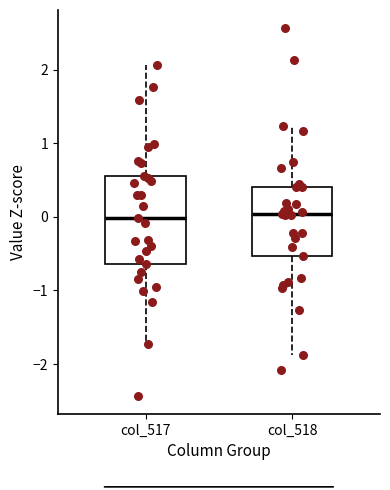

Reading left to right, transcribe this box plot: for each box, give where its median line is, the range the box spans, and where its two whiskers end, as read against the y-axis. The values are not printed on the chart, so give them approximately, as read against the axis.

col_517: median 0.0, box -0.6 to 0.6, whiskers -1.7 to 2.1
col_518: median 0.0, box -0.5 to 0.4, whiskers -1.9 to 1.2